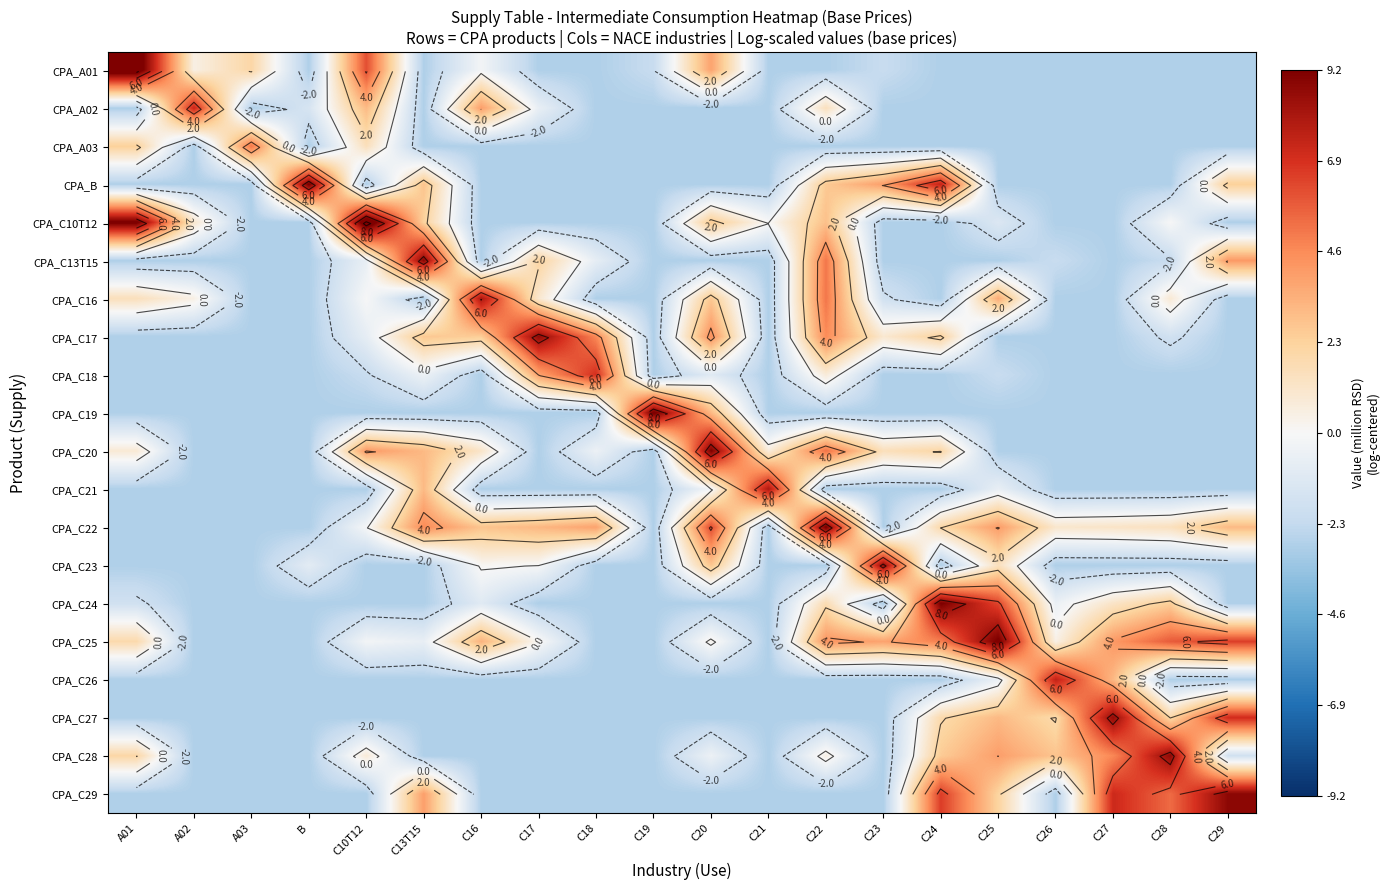

Is it true that CPA_C13T15 equals 8.9 at C13T15?

True